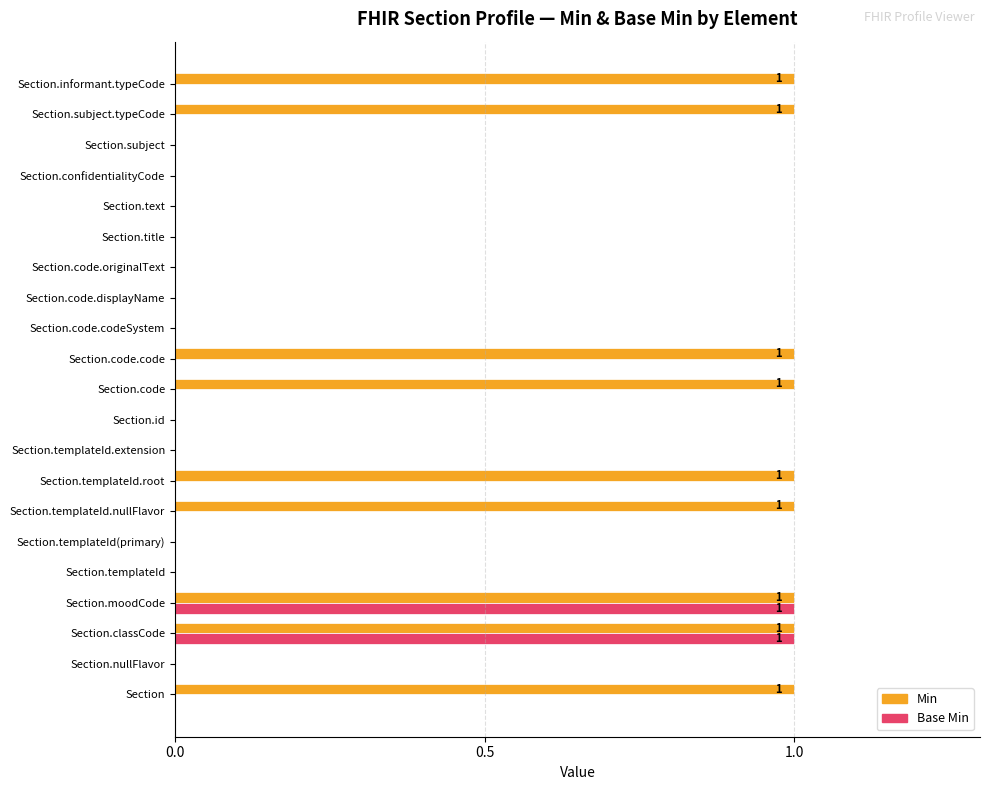

True or false: Base Min has a value of 0 at Section.confidentialityCode.

True